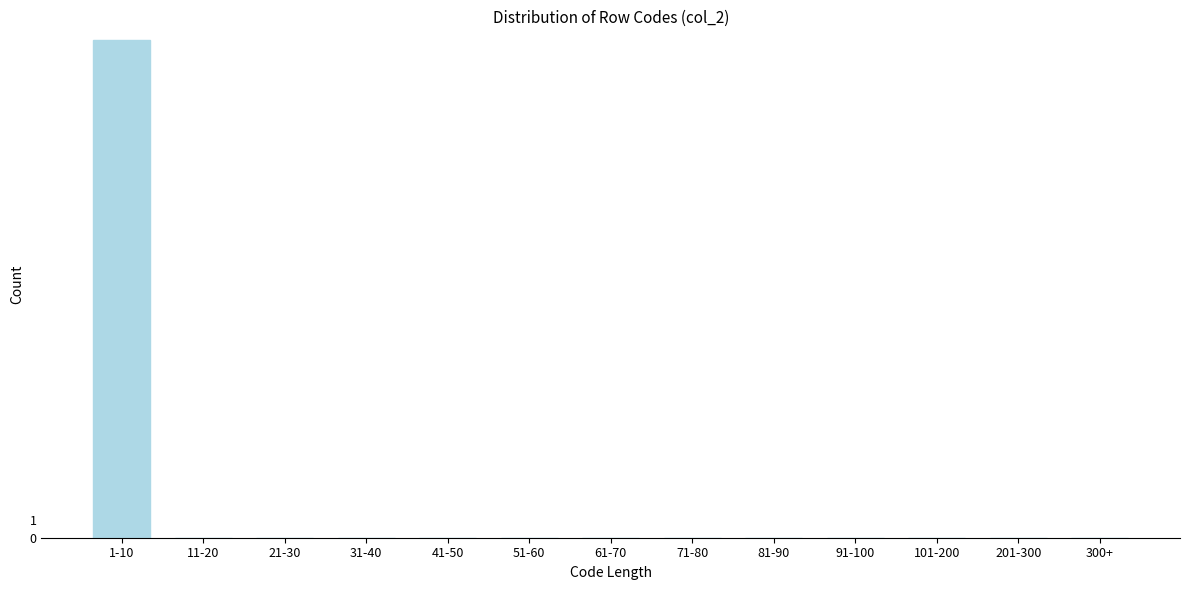

Reading left to right, list all the values displayed in this chart.

1-10=28	11-20=0	21-30=0	31-40=0	41-50=0	51-60=0	61-70=0	71-80=0	81-90=0	91-100=0	101-200=0	201-300=0	300+=0